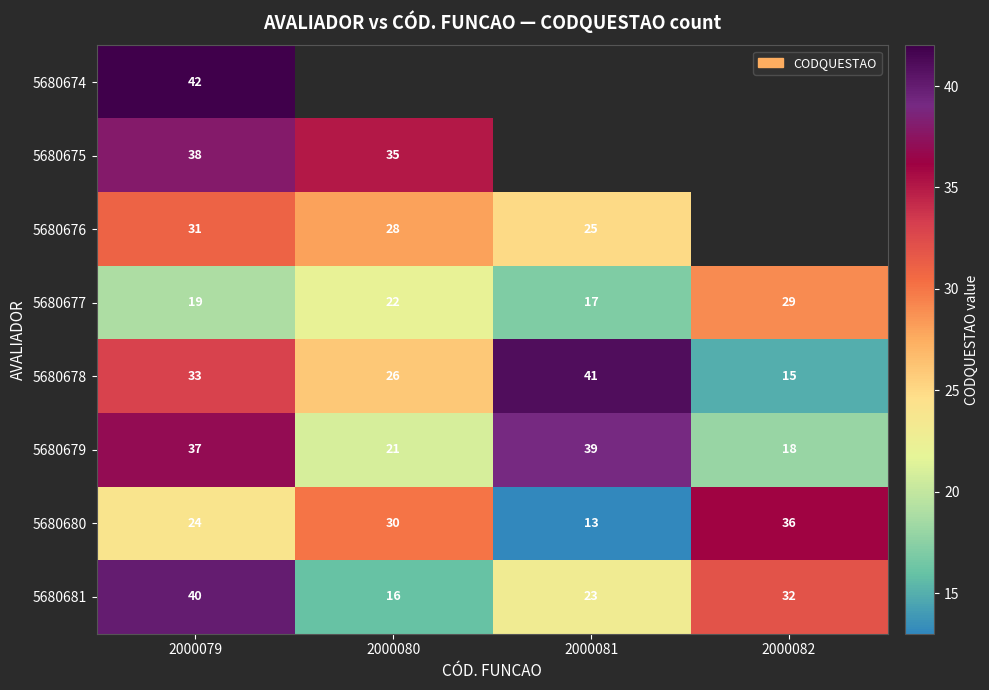

The 5680675 series shows 16 at 2000079. True or false?

False